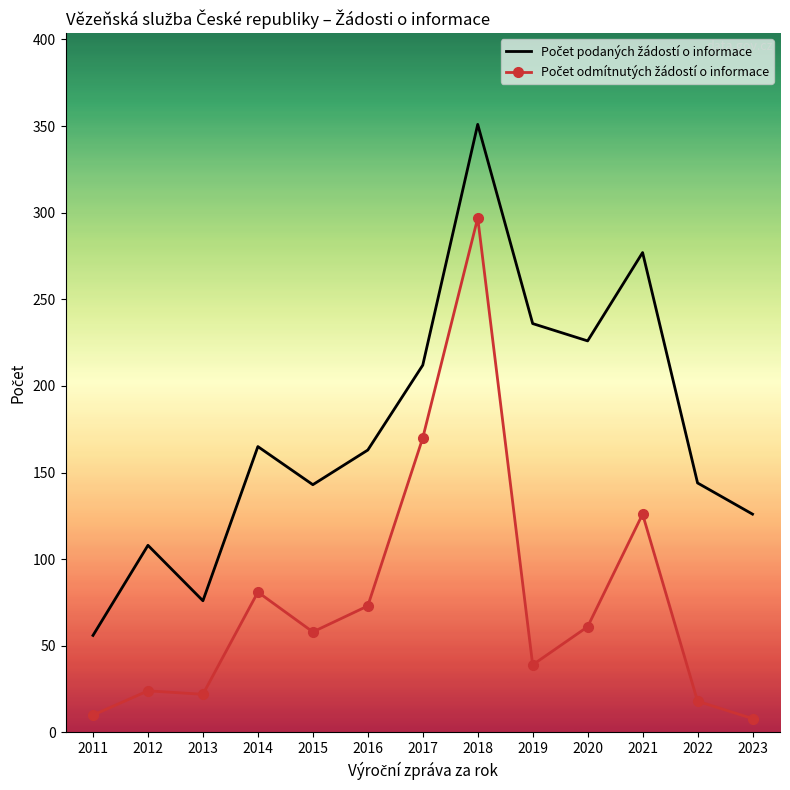

What is the spread (max minus min) of values at 2012?

84